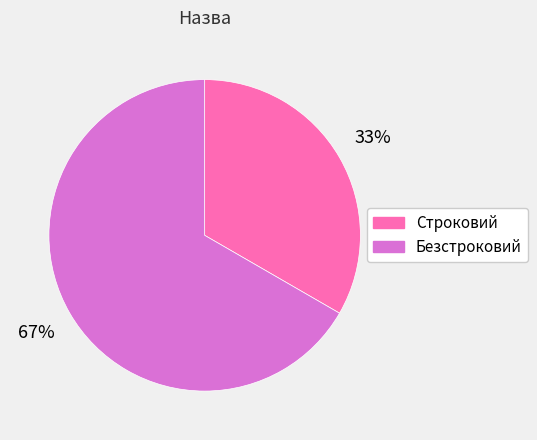

Which category has the smallest portion of the pie?

Строковий